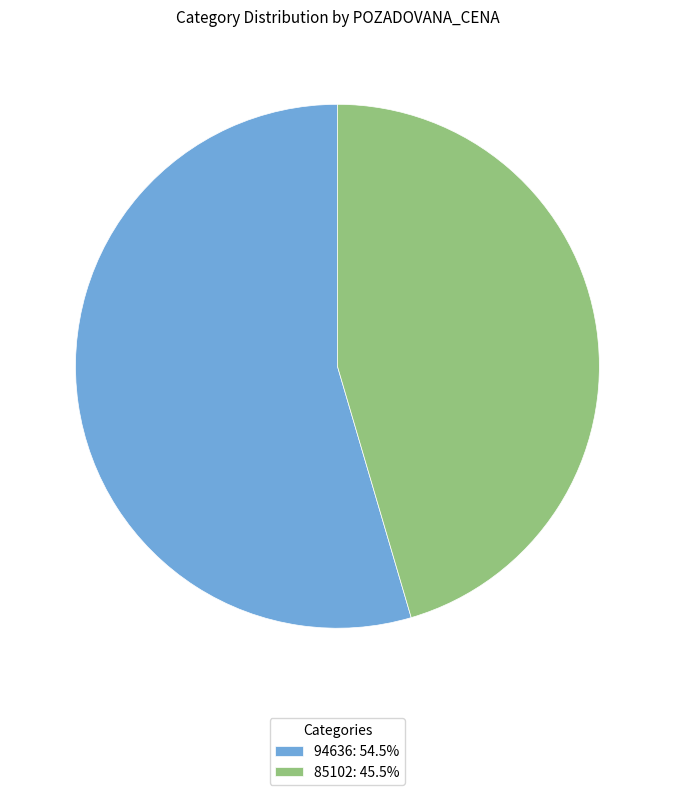

Count the number of slices in the pie.

2